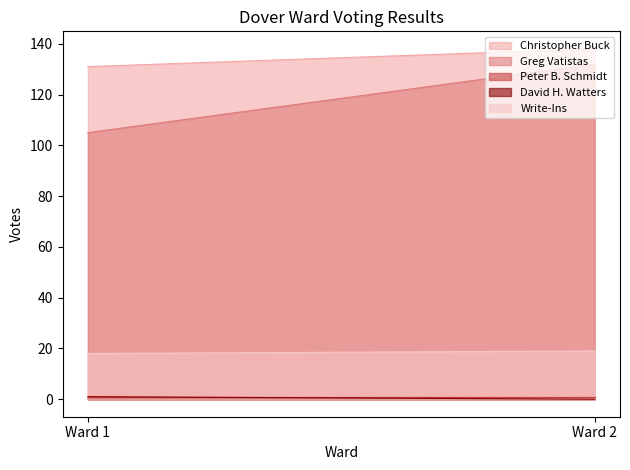

Which category has the highest value in the Greg Vatistas series?

Ward 2